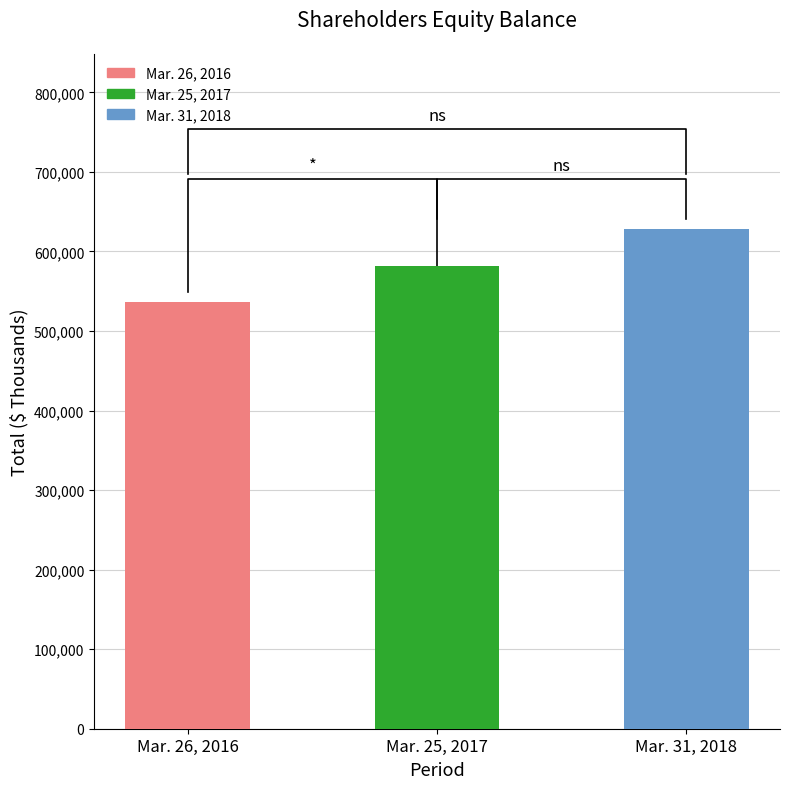

How many data points are above 581254?

1